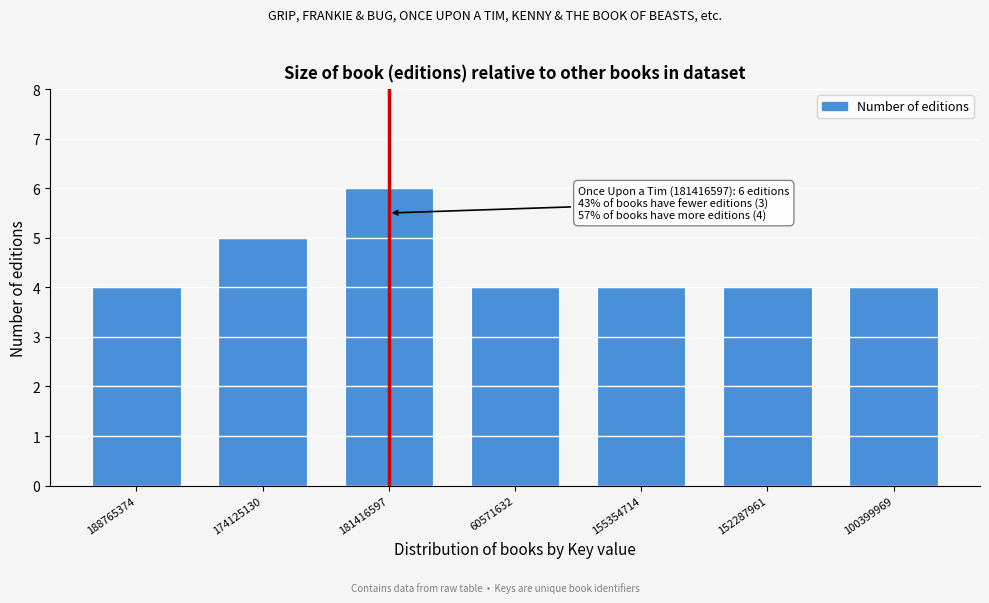

Reading right to left, list all the values displayed in this chart.

4	4	4	4	6	5	4